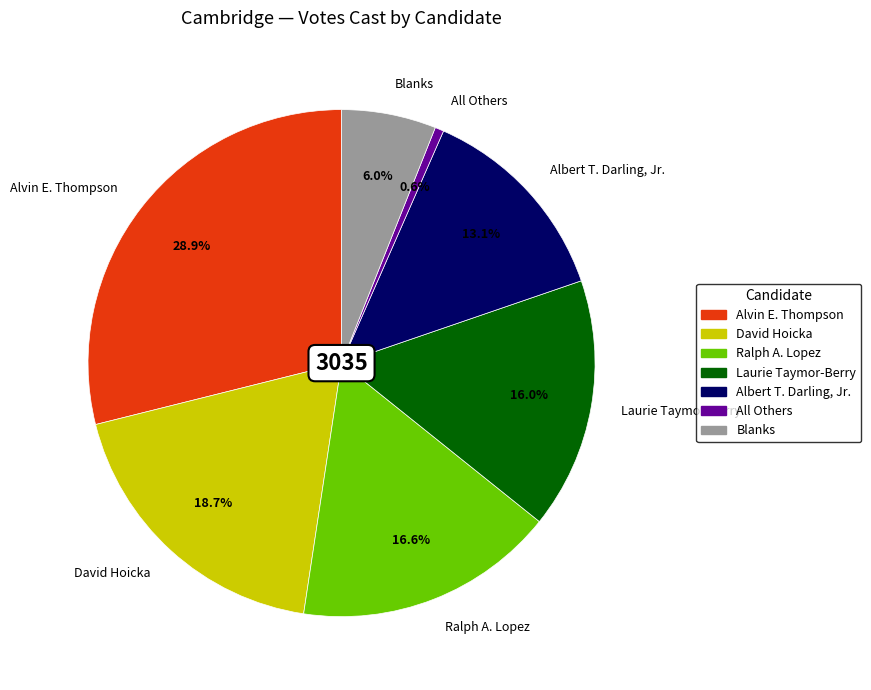

What is the largest slice in the pie chart?

Alvin E. Thompson